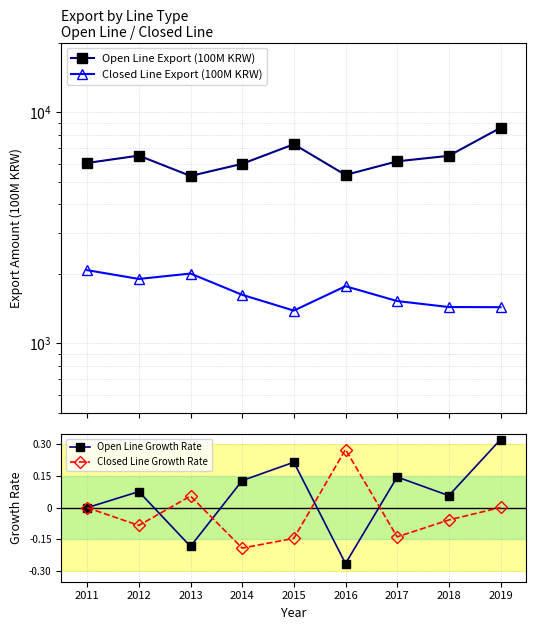

Is the value of Closed Line Export (100M KRW) at 2013 greater than the value of Open Line Growth Rate at 2014?

Yes